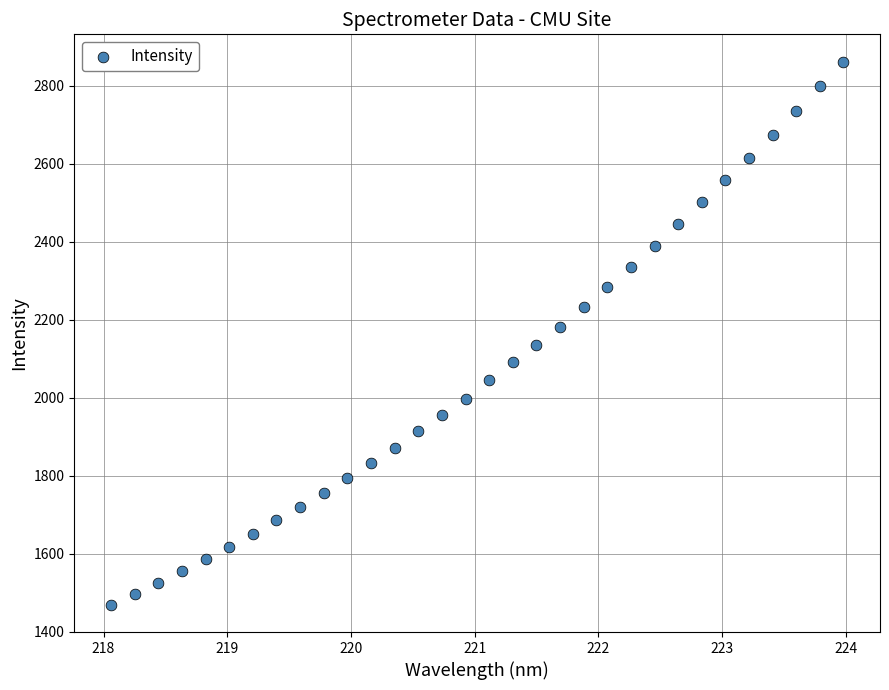

What is the range of Y values (max minus min)?

1393.2